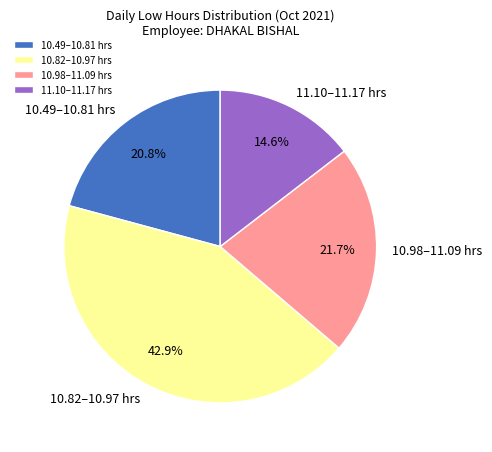

To the nearest percent, what is the average slice percentage?

25%